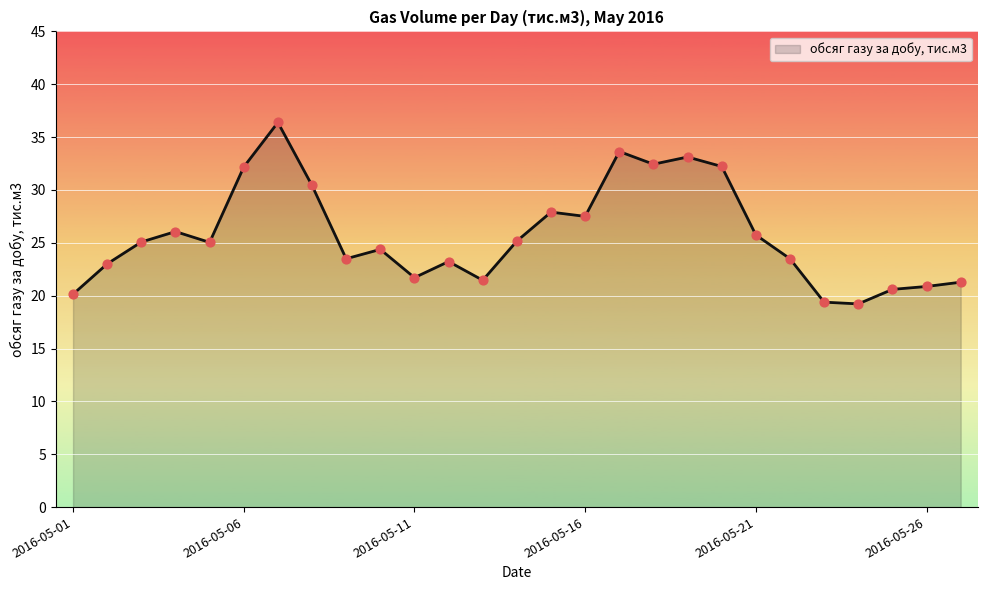

What is the difference between the maximum and minimum values?

17.2